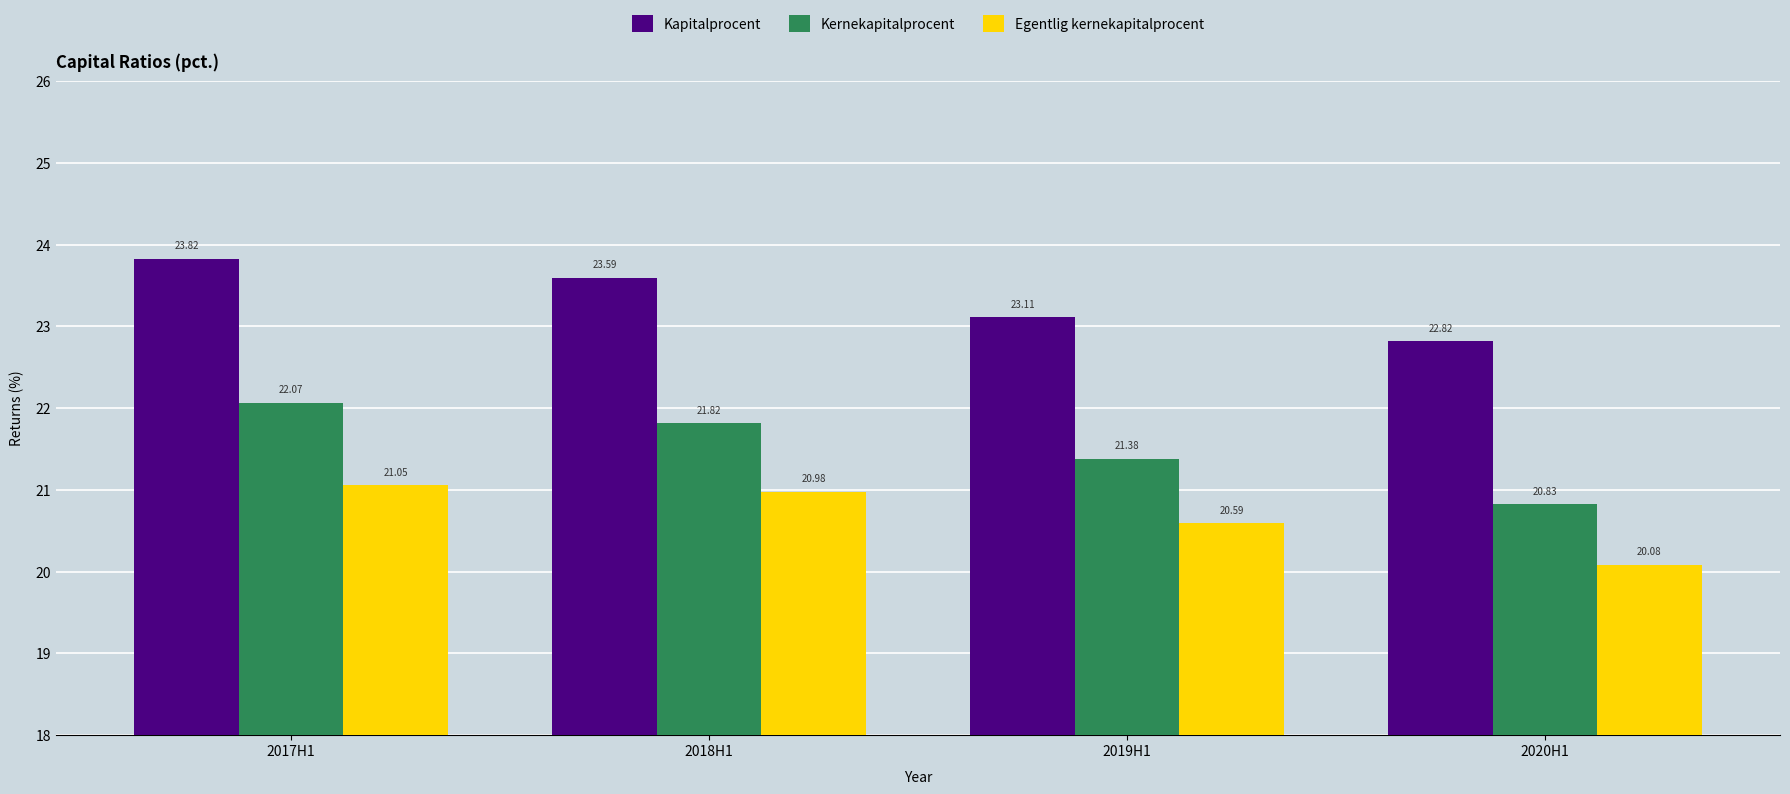

What is the difference between the second highest and minimum values in the Kapitalprocent series?

0.8